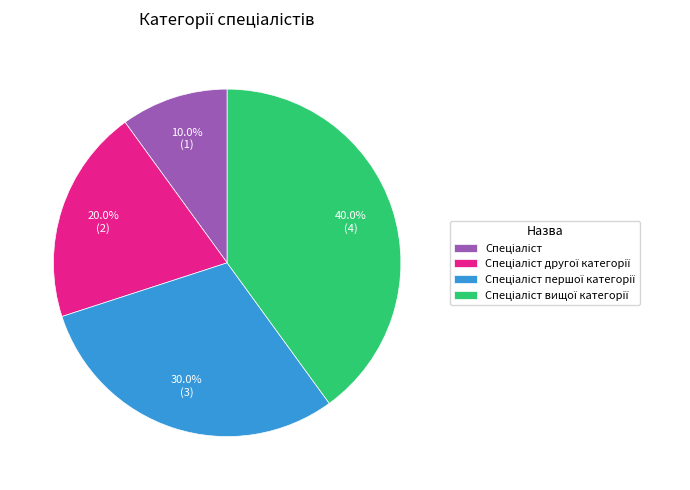

How many segments does this pie chart have?

4